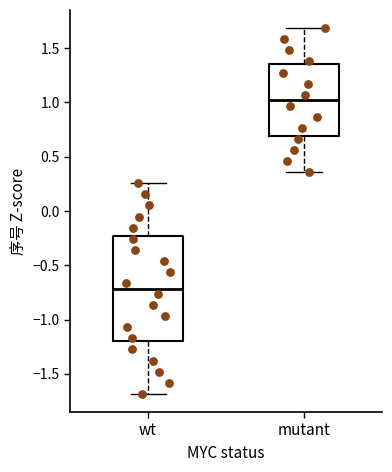

Where does the median line of the box for mutant sit on the y-axis? The values are not printed on the chart, so give them approximately, as read against the axis.

1.00